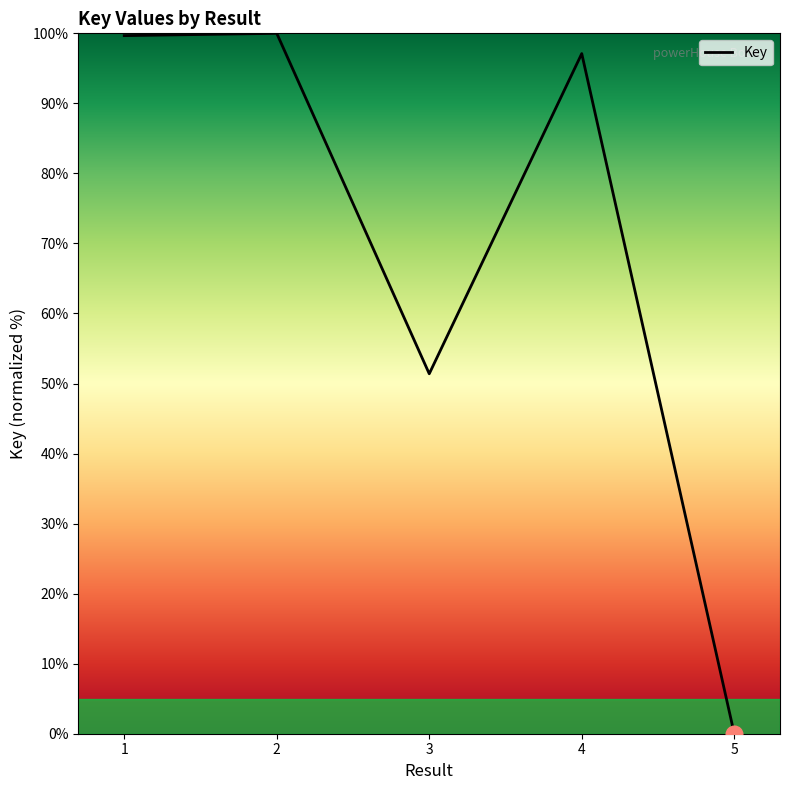

Is it true that the value at 1 is 159.3?

False